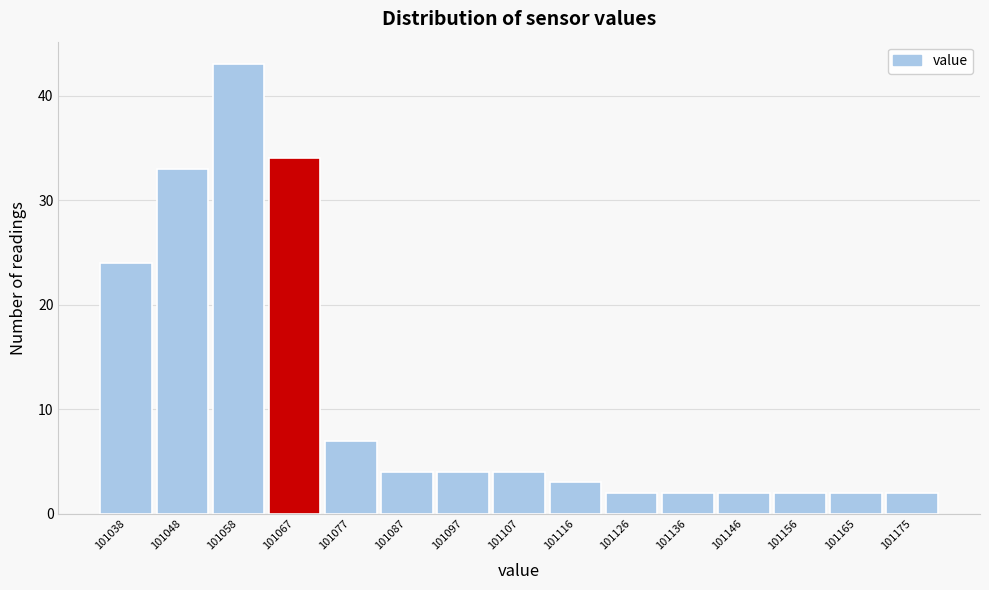

Reading right to left, extract all data points from this chart.

101175=2	101165=2	101156=2	101146=2	101136=2	101126=2	101116=3	101107=4	101097=4	101087=4	101077=7	101067=34	101058=43	101048=33	101038=24